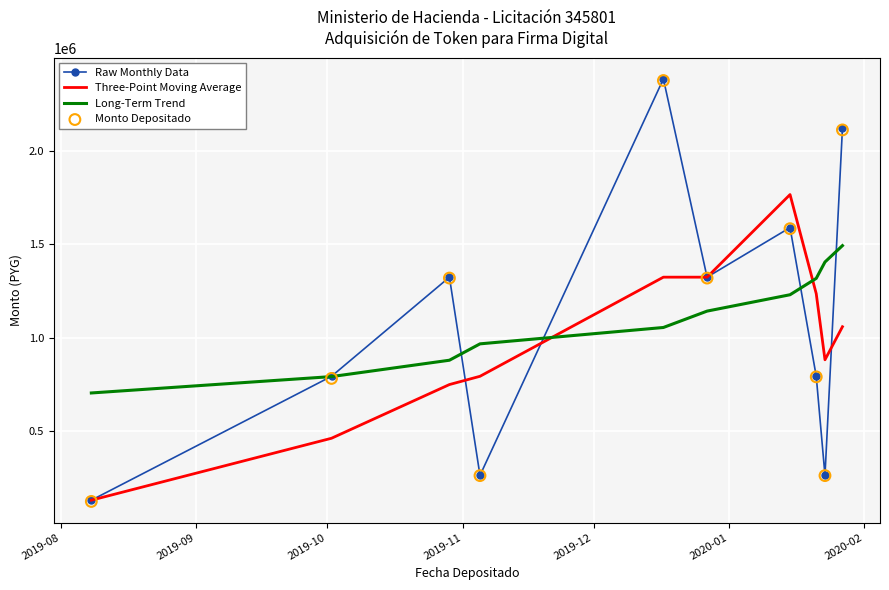

What is the highest value of the Long-Term Trend series?

1493636.4